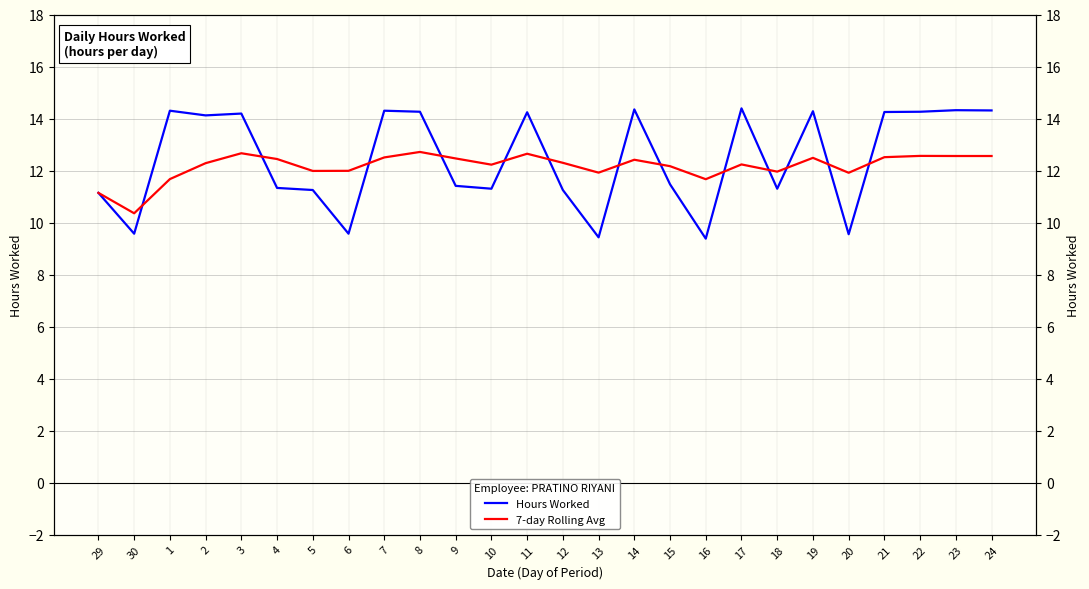

What is the label of the 26th point from the right?

29